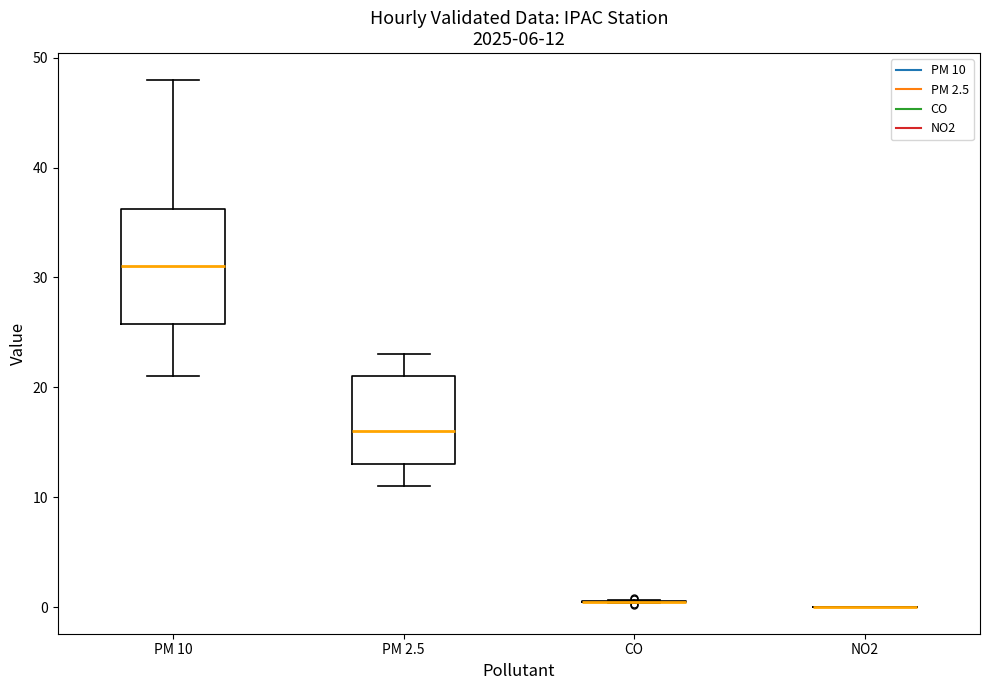

Comparing the boxes themselves (not the whiskers), which one is the tallest?

PM 10